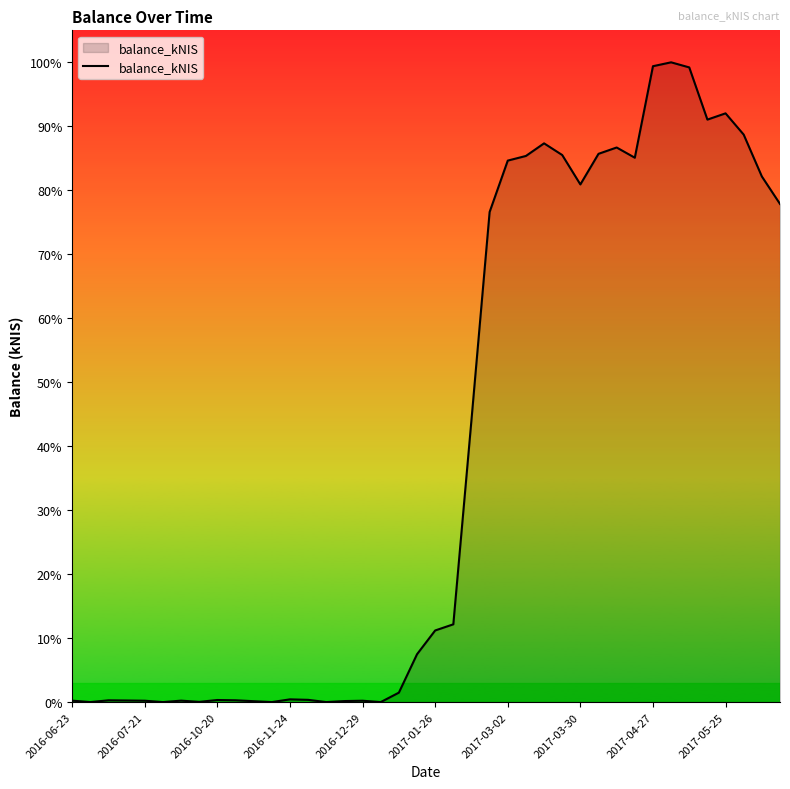

Does the chart have visible grid lines?

No